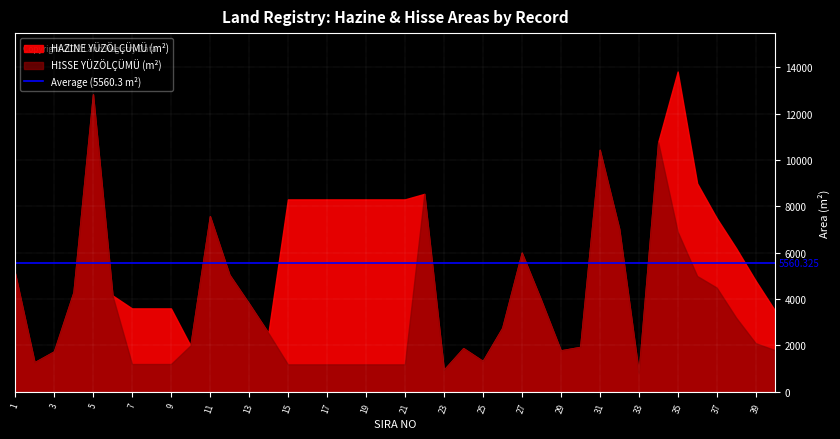

What value does the HAZİNE YÜZÖLÇÜMÜ (m²) series have at 26?

2760.2